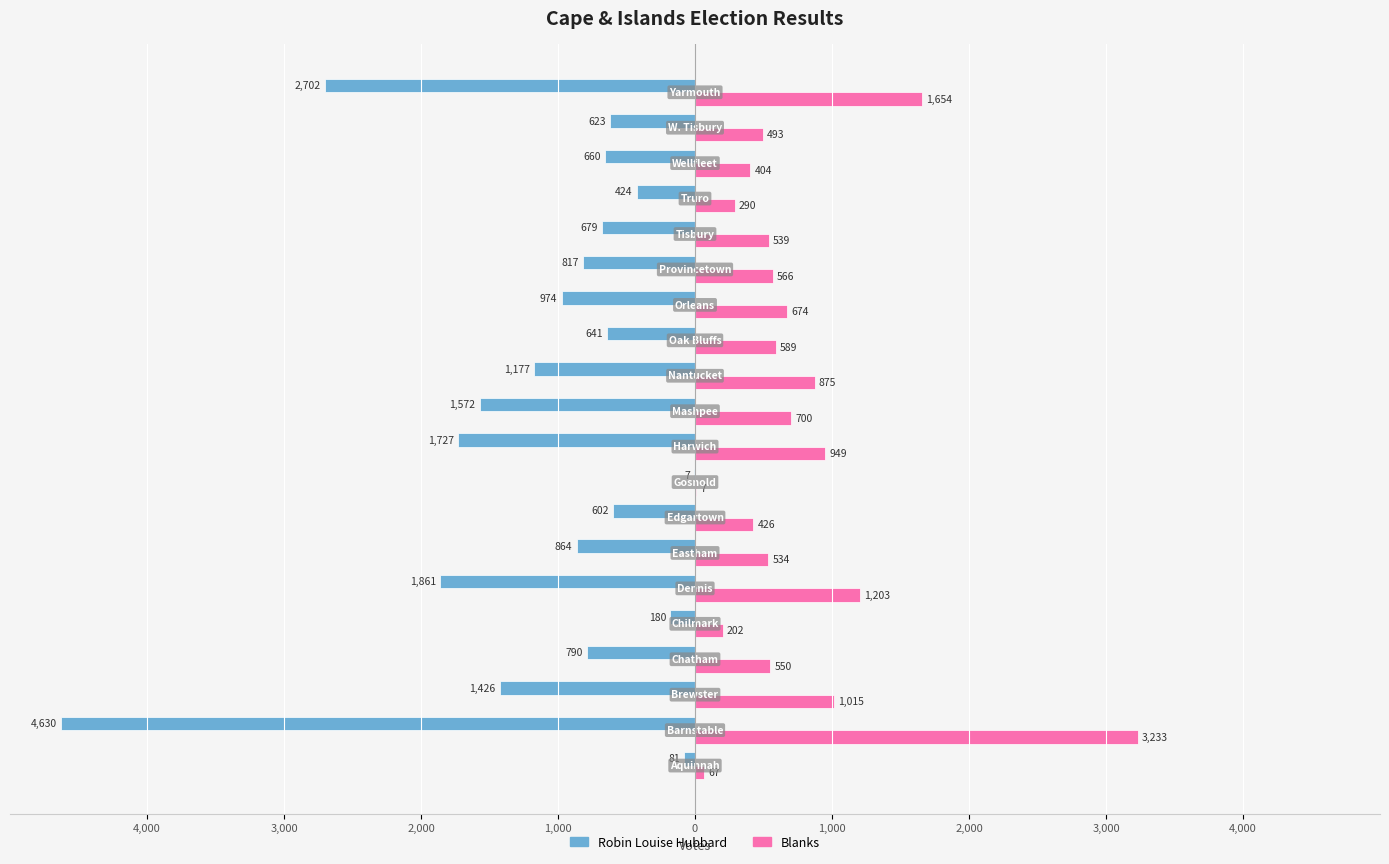

Reading right to left, what are all the values shown in this chart?

Robin Louise Hubbard: -2702	-623	-660	-424	-679	-817	-974	-641	-1177	-1572	-1727	-7	-602	-864	-1861	-180	-790	-1426	-4630	-81
Blanks: 1654	493	404	290	539	566	674	589	875	700	949	7	426	534	1203	202	550	1015	3233	67